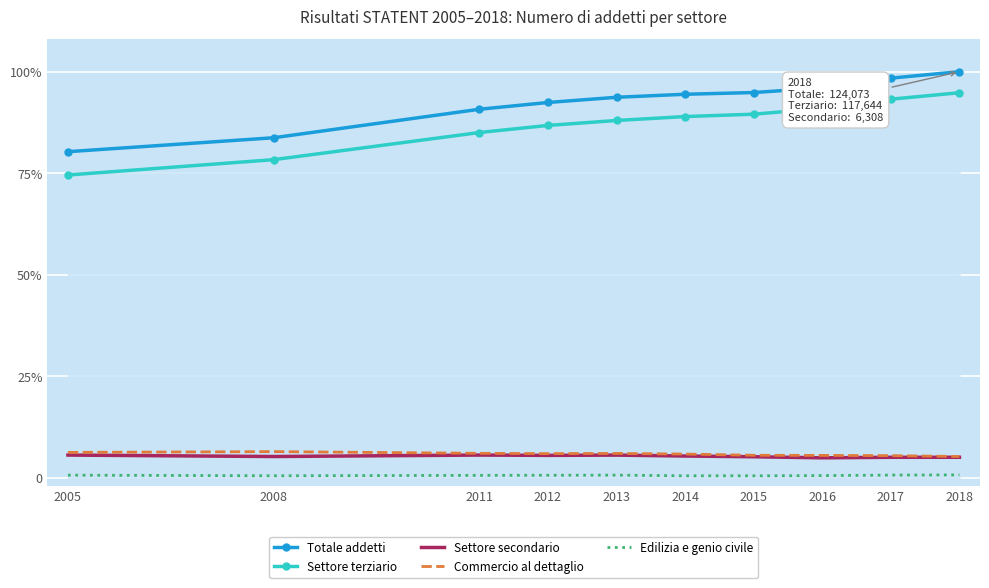

True or false: Settore terziario has more than 1 points higher than both neighbors.

False